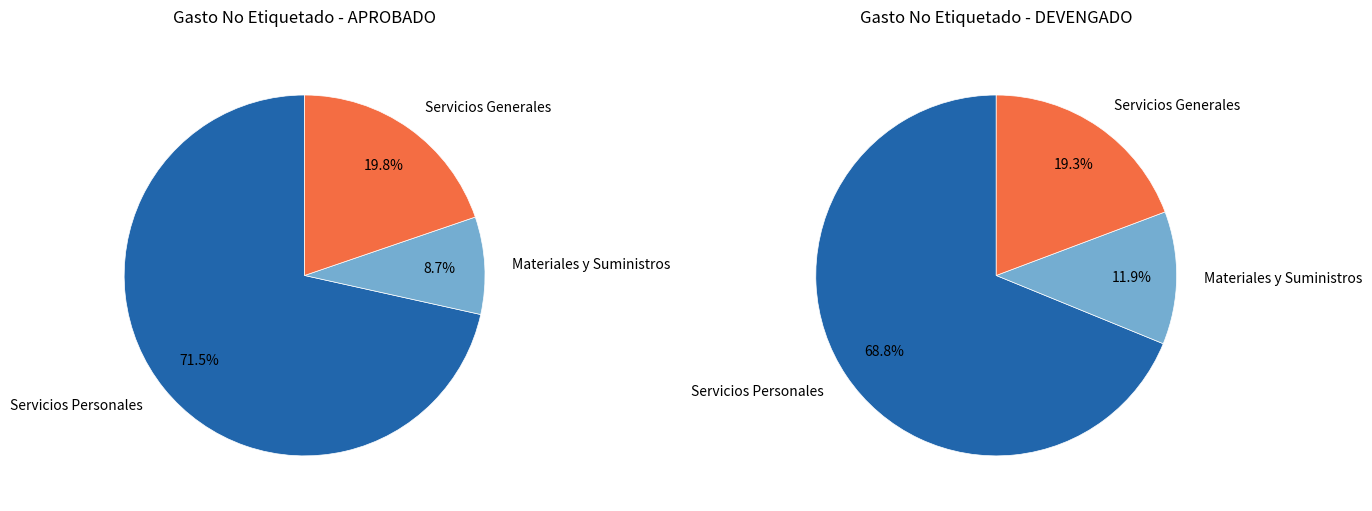

Is it true that Servicios Personales is 86% of the pie?

False